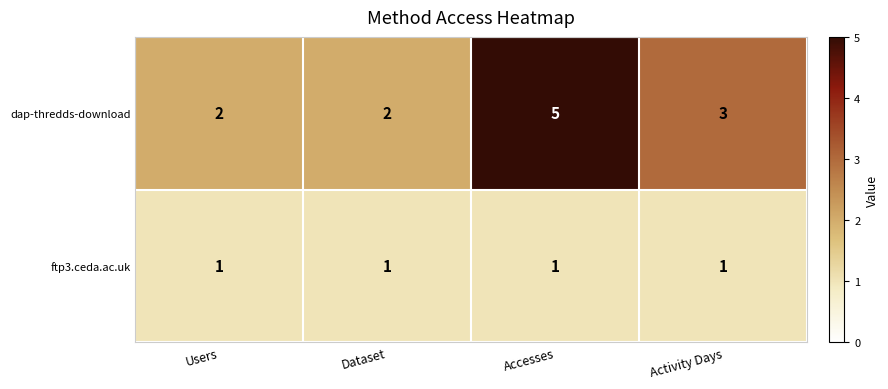

What is the total value across all series at Users?

3